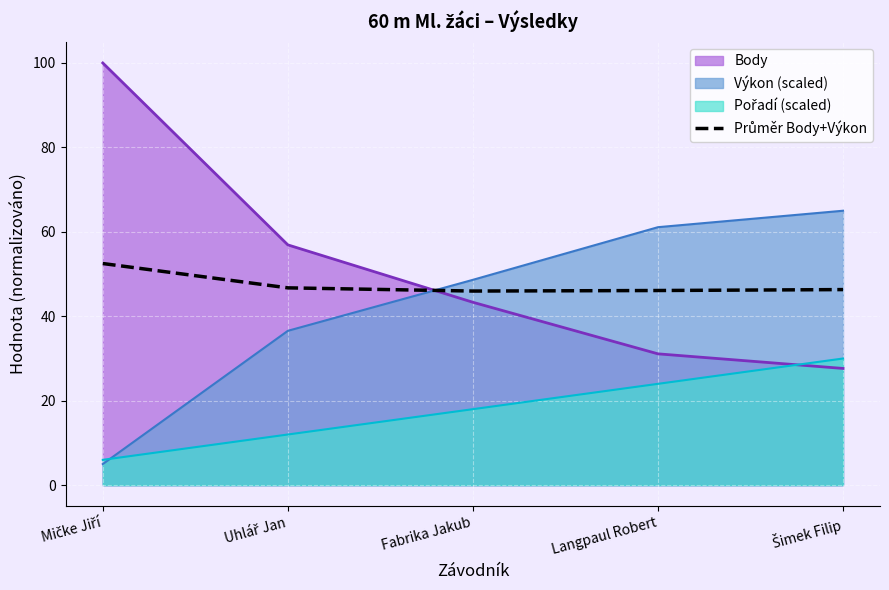

How many data points does each series have?

5